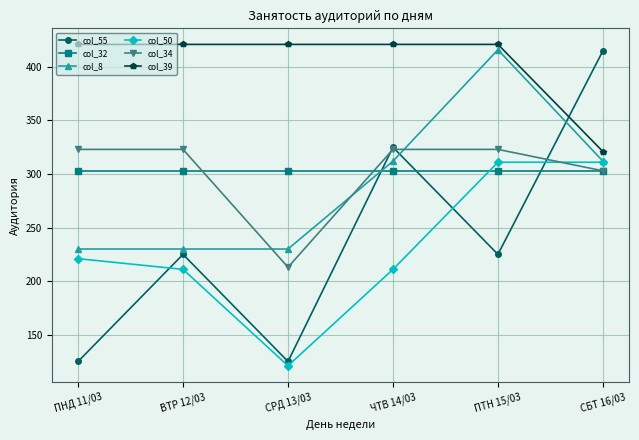

True or false: col_32 and col_39 cross at least once.

False